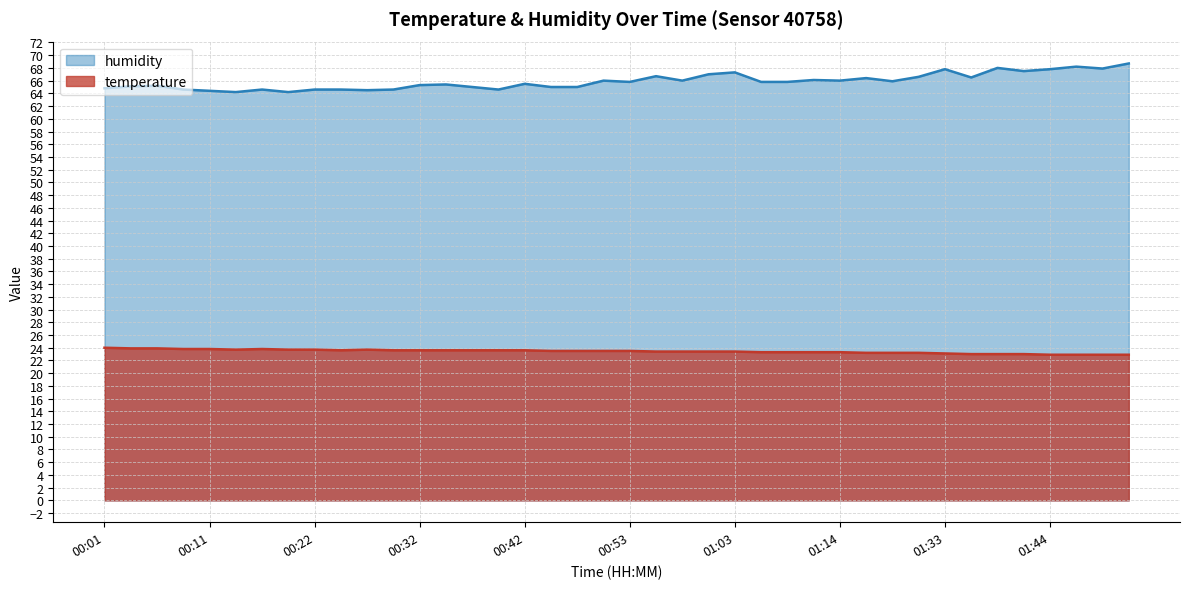

True or false: temperature has a value of 23.7 at 00:14.

True